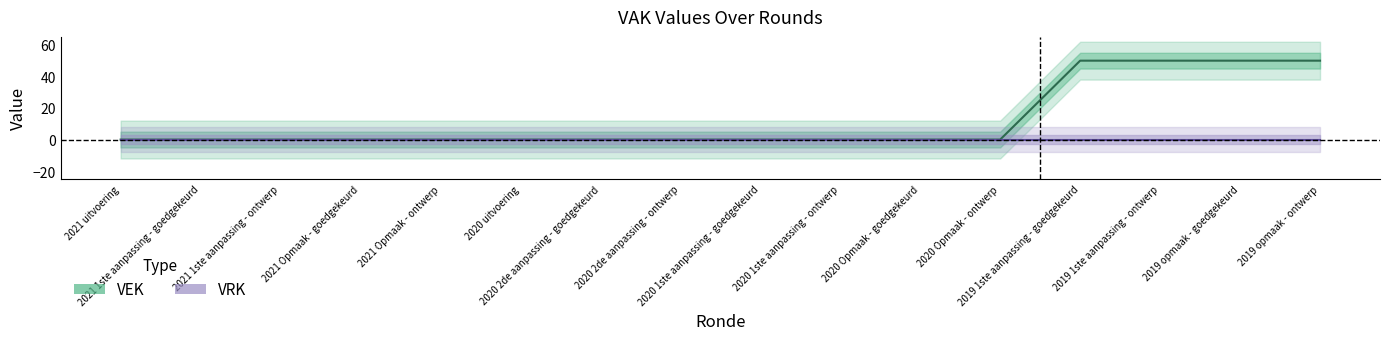

True or false: VEK and VRK intersect in this chart.

False